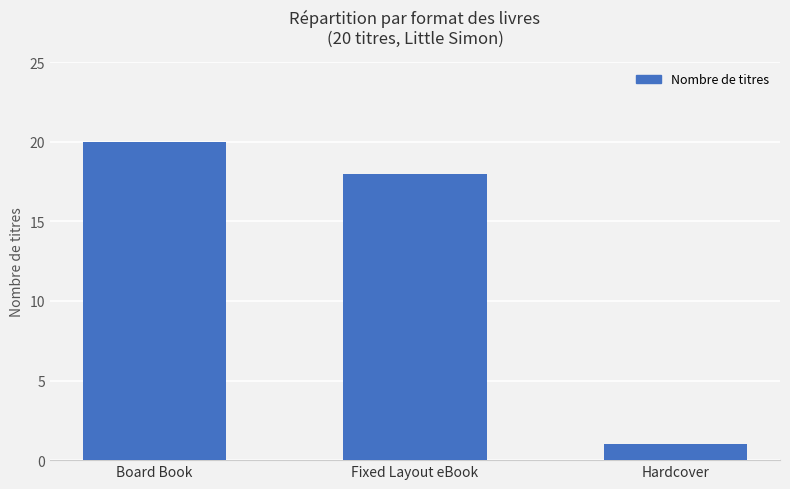

Reading left to right, transcribe all the data shown in this chart.

Board Book=20	Fixed Layout eBook=18	Hardcover=1